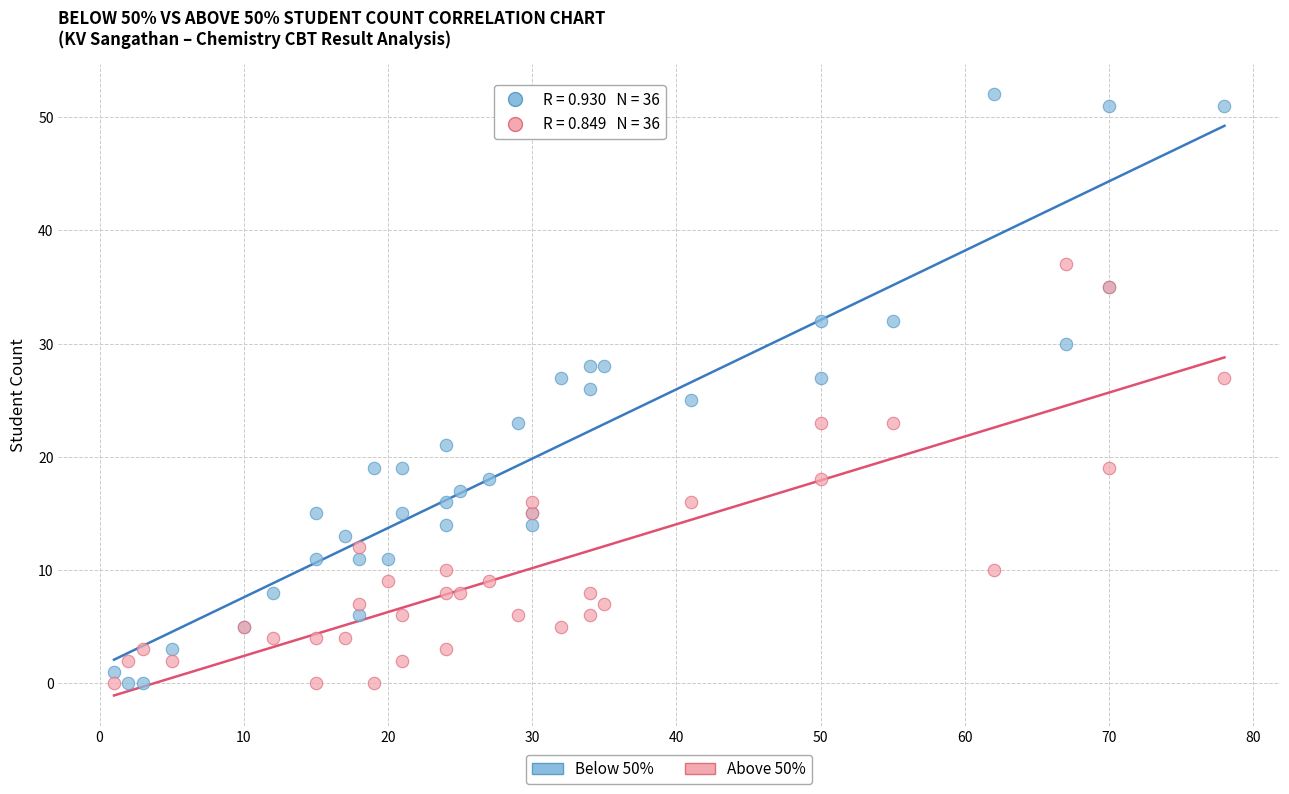

What are all the series names shown in the legend?

Below 50%, Above 50%